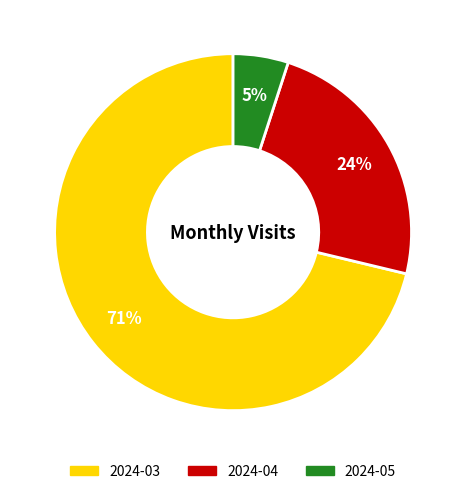

Which has a higher value, 2024-03 or 2024-05?

2024-03